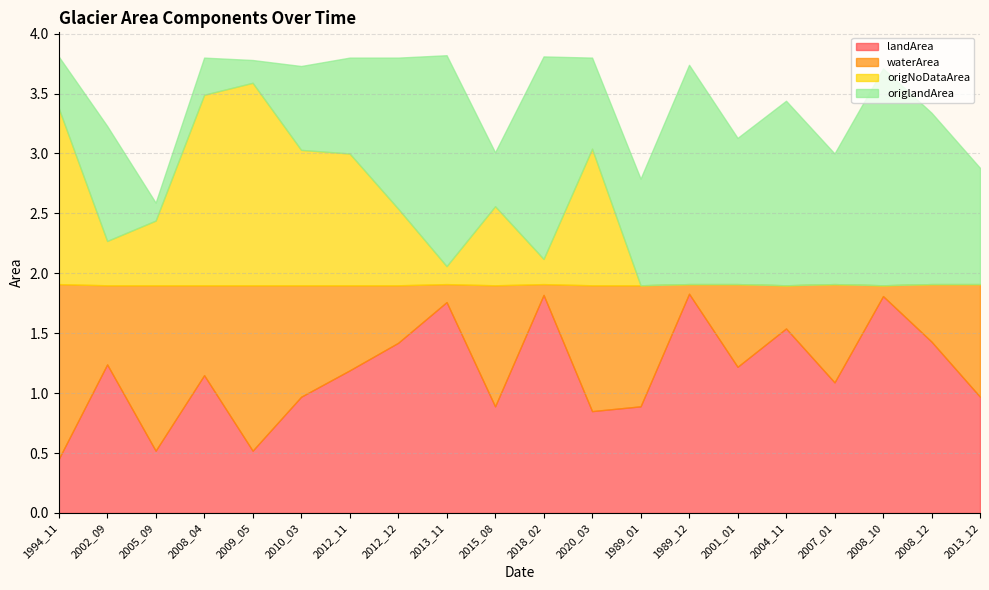

What is the difference between the highest and lowest values at 2002_09?

0.9